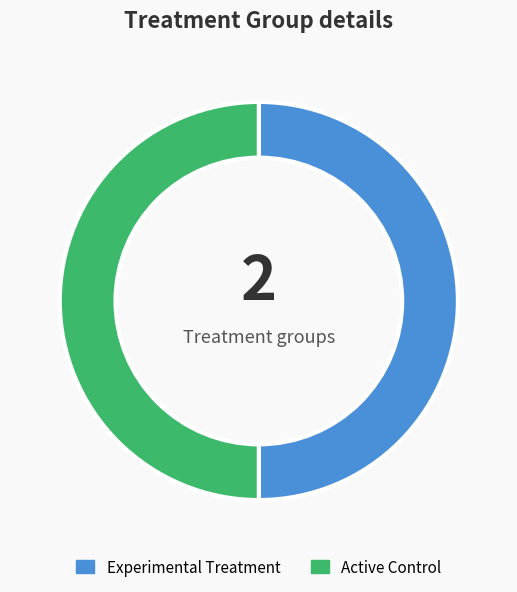

Is the sum of Active Control and Experimental Treatment greater than half?

Yes